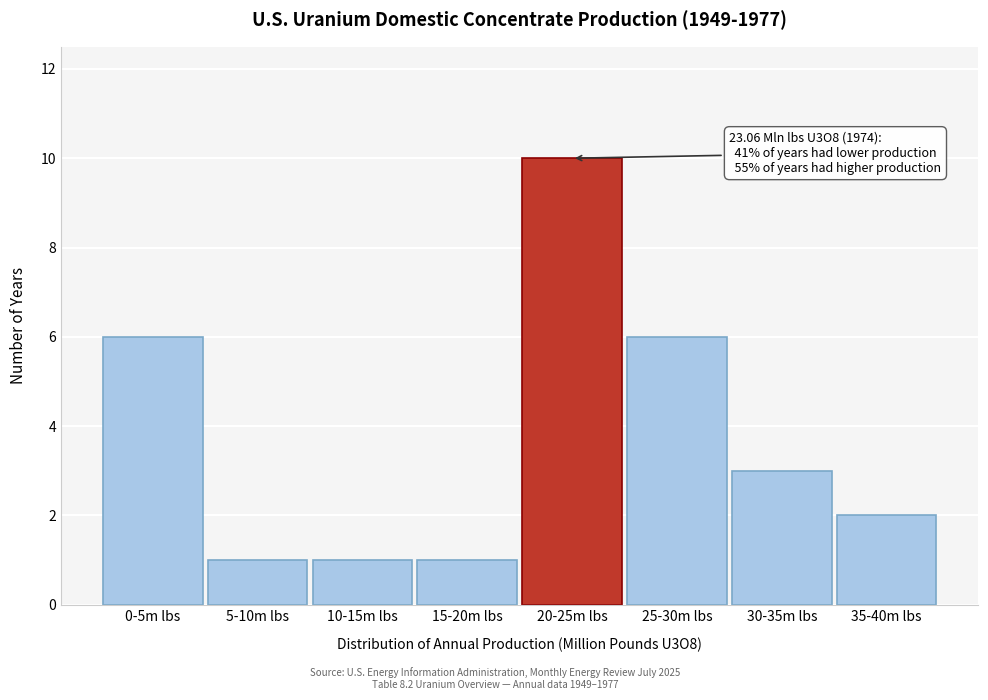

Reading left to right, what are all the values shown in this chart?

6	1	1	1	10	6	3	2